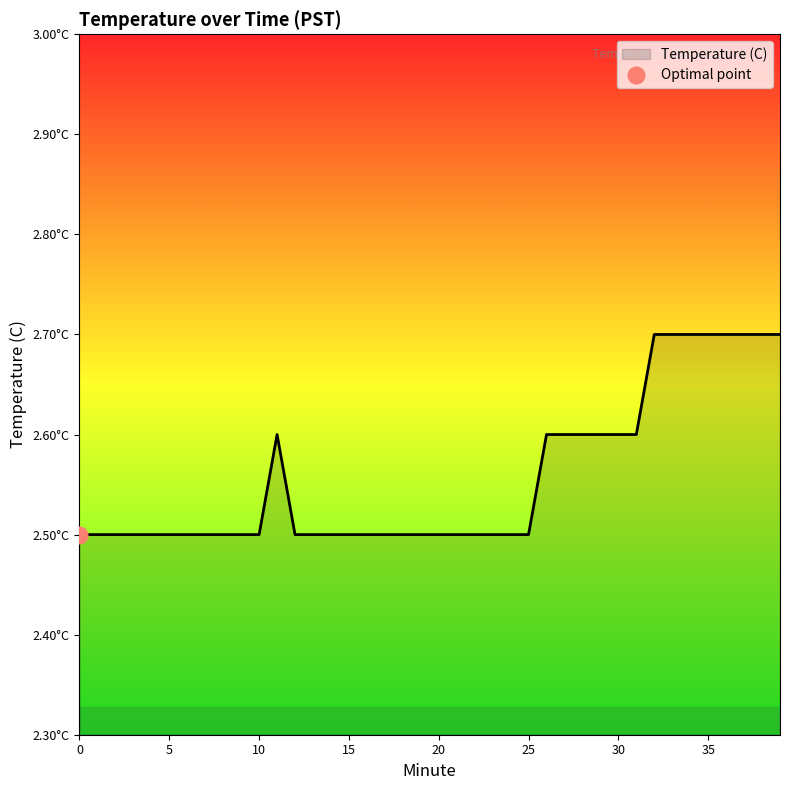

Reading left to right, what are all the values shown in this chart?

0=2.5	1=2.5	2=2.5	3=2.5	4=2.5	5=2.5	6=2.5	7=2.5	8=2.5	9=2.5	10=2.5	11=2.6	12=2.5	13=2.5	14=2.5	15=2.5	16=2.5	17=2.5	18=2.5	19=2.5	20=2.5	21=2.5	22=2.5	23=2.5	24=2.5	25=2.5	26=2.6	27=2.6	28=2.6	29=2.6	30=2.6	31=2.6	32=2.7	33=2.7	34=2.7	35=2.7	36=2.7	37=2.7	38=2.7	39=2.7